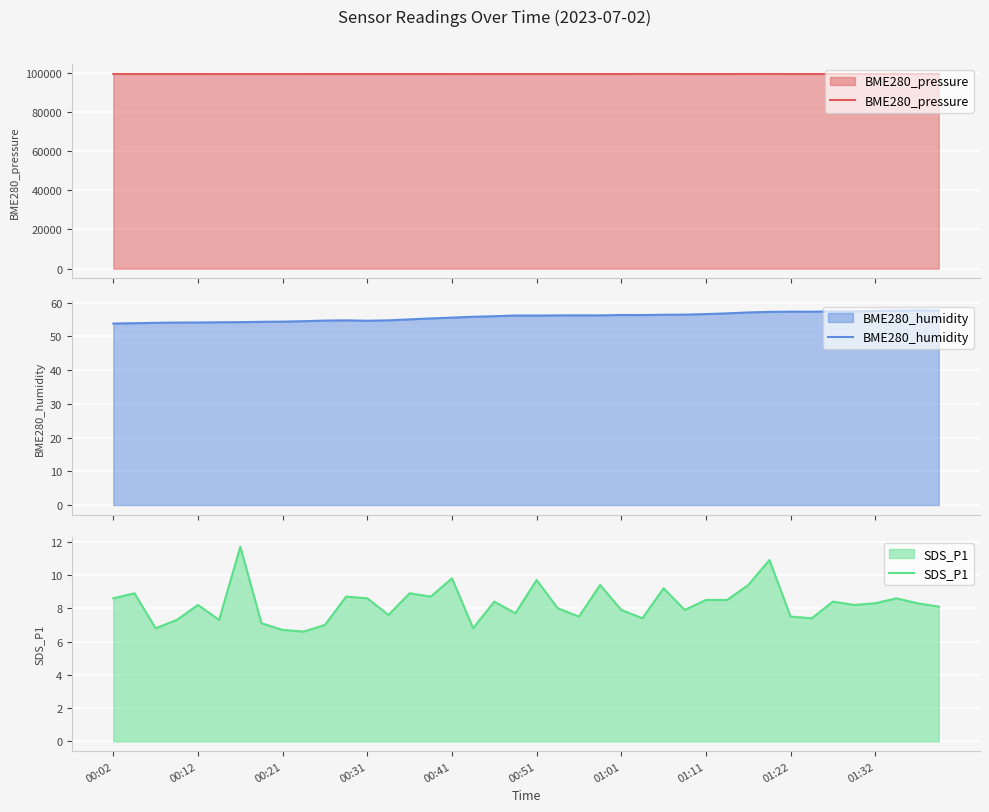

What are all the series names shown in the legend?

BME280_pressure, BME280_humidity, SDS_P1